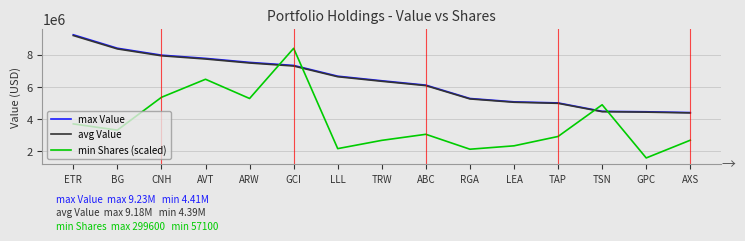

What is the sum of the max Value values at CNH and GCI?

15293000